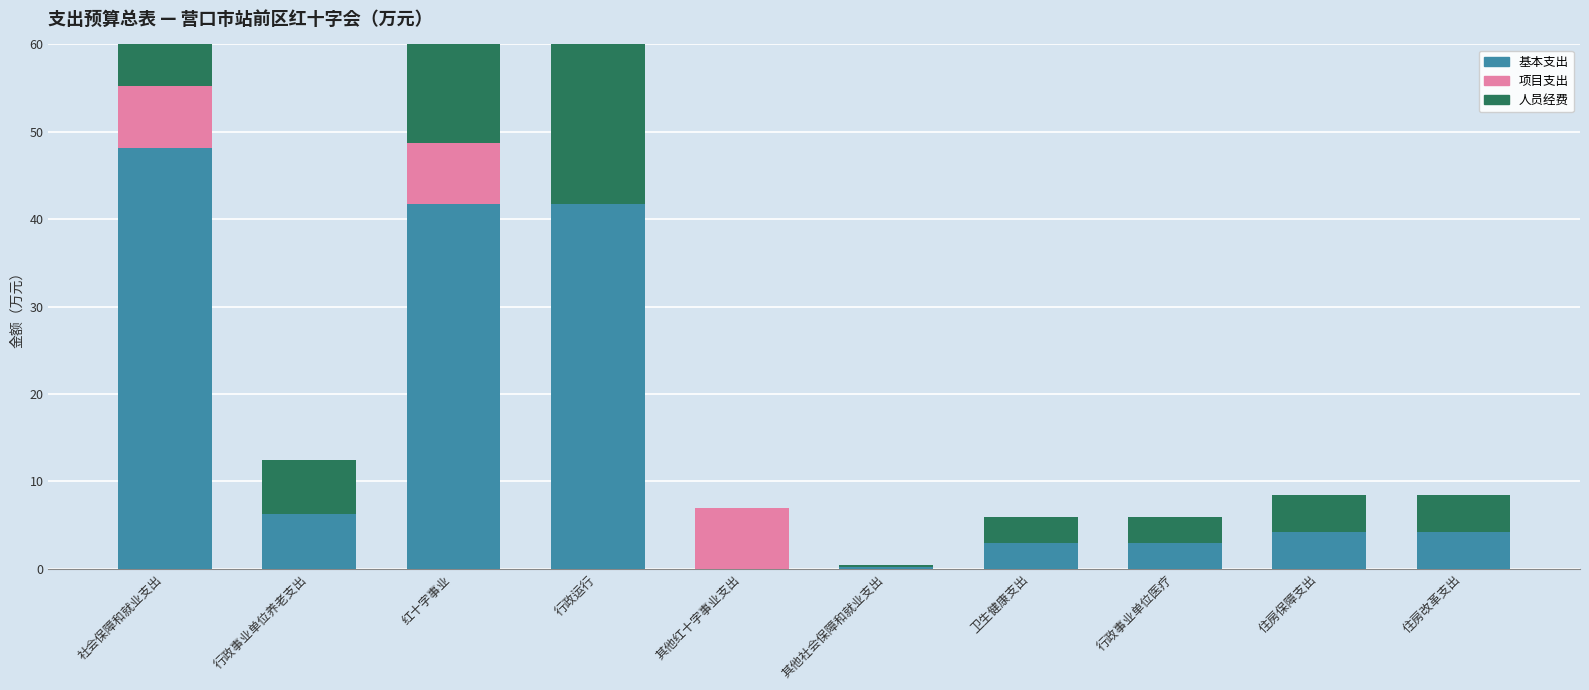

Which series has the widest spread of values?

基本支出